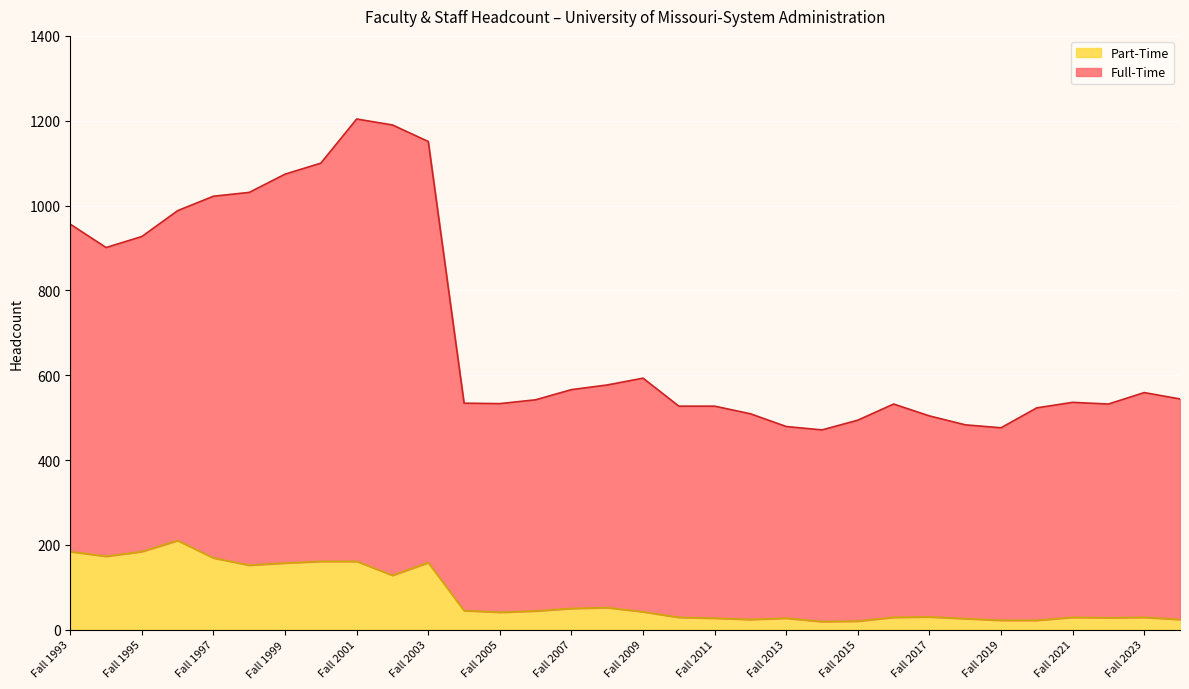

True or false: Part-Time has more than 0 points higher than both neighbors.

True